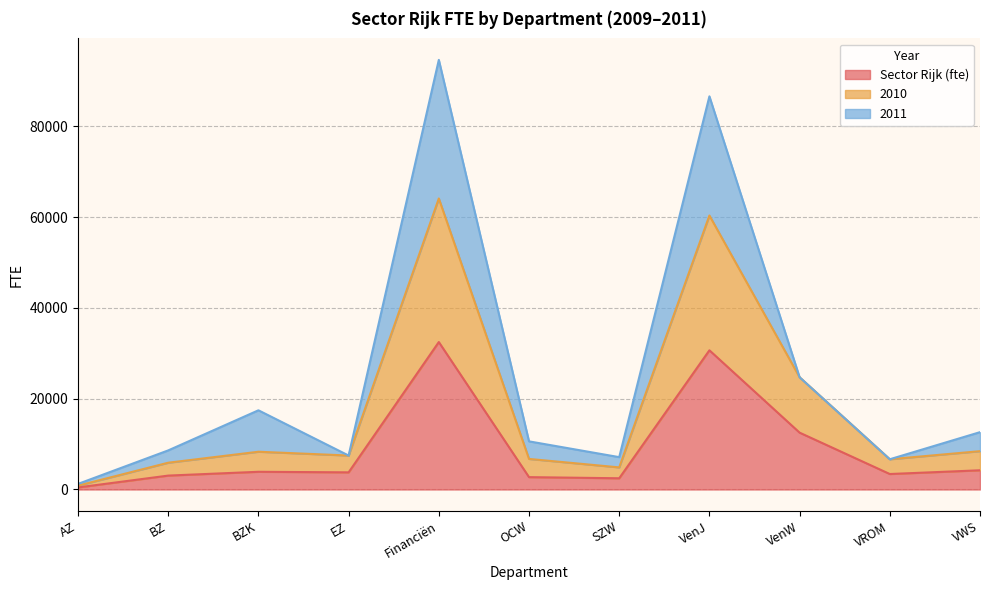

In Sector Rijk (fte), how many points are lower than both neighbors (excluding endpoints)?

3